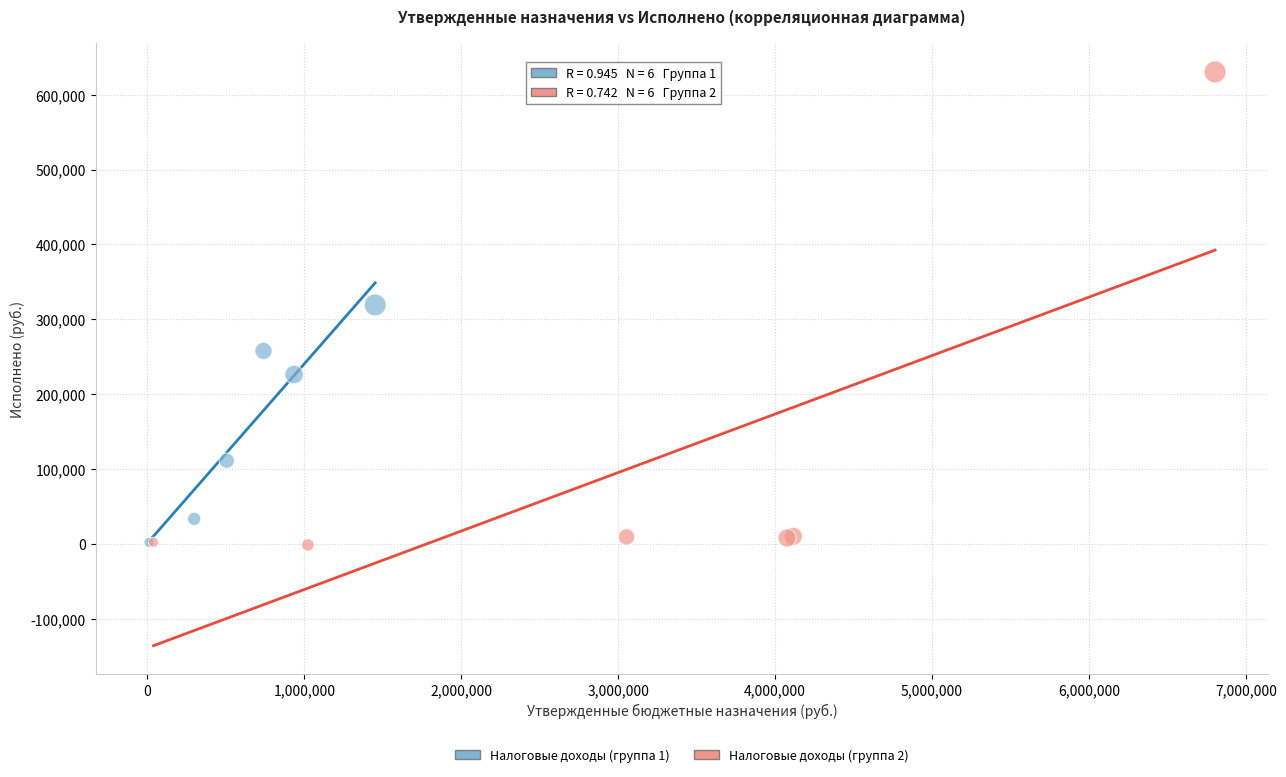

What are all the series names shown in the legend?

Налоговые доходы (группа 1), Налоговые доходы (группа 2)